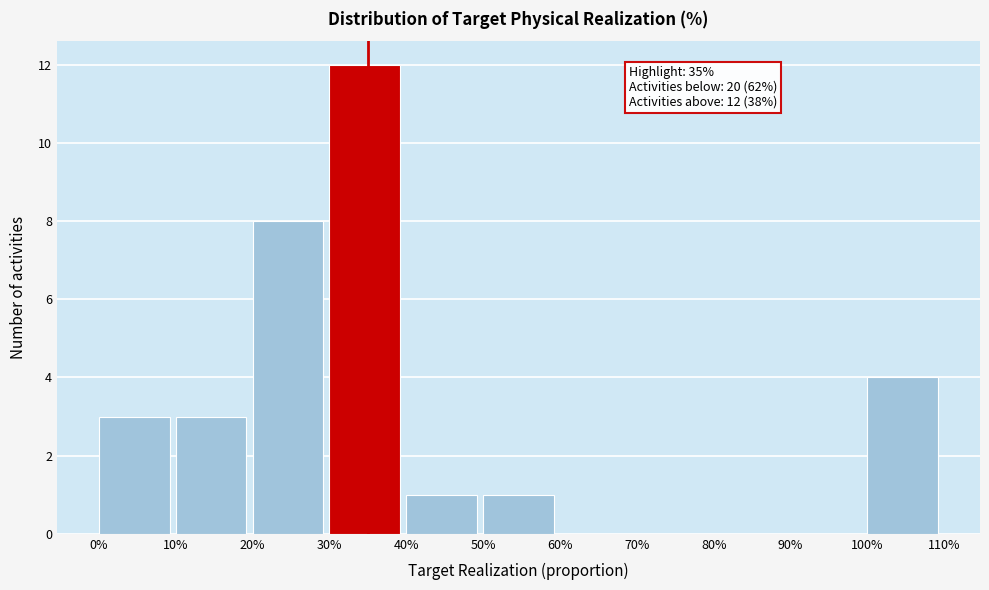

Reading left to right, extract all data points from this chart.

0%=3	10%=3	20%=8	30%=12	40%=1	50%=1	60%=0	70%=0	80%=0	90%=0	100%=4